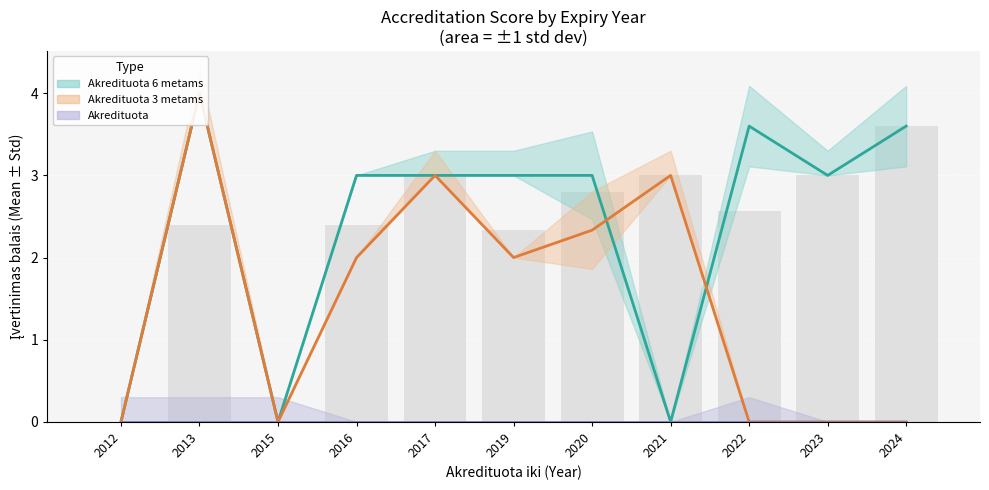

List the series in order of their peak value, lowest first.

Akredituota, Akredituota 6 metams, Akredituota 3 metams